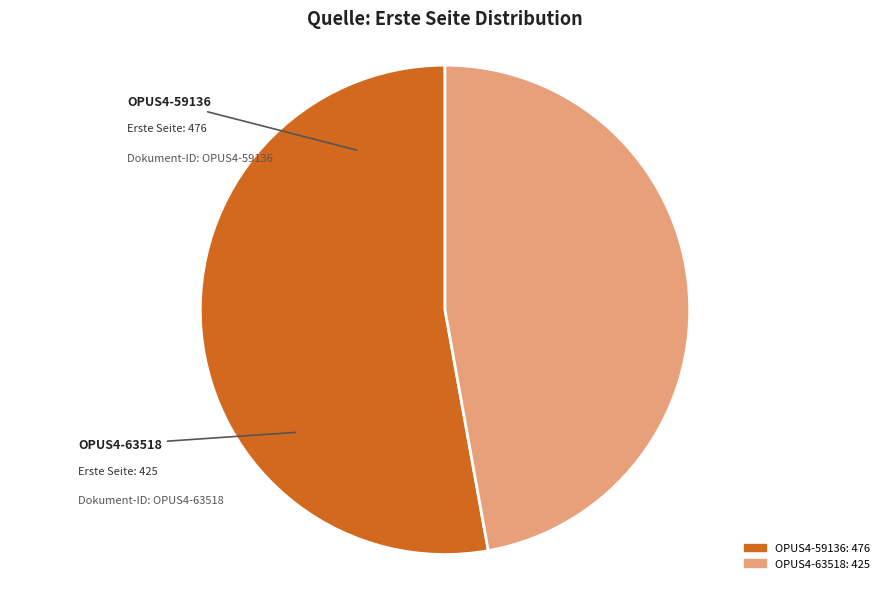

Rank the categories by value from lowest to highest.

OPUS4-63518, OPUS4-59136